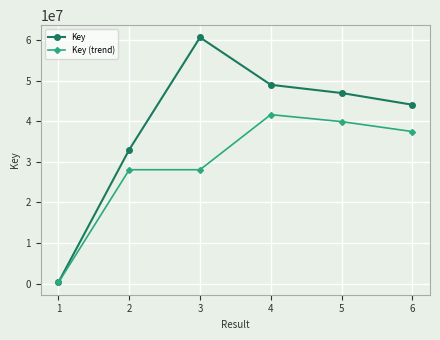

Rank the categories by Key value from highest to lowest.

3, 4, 5, 6, 2, 1